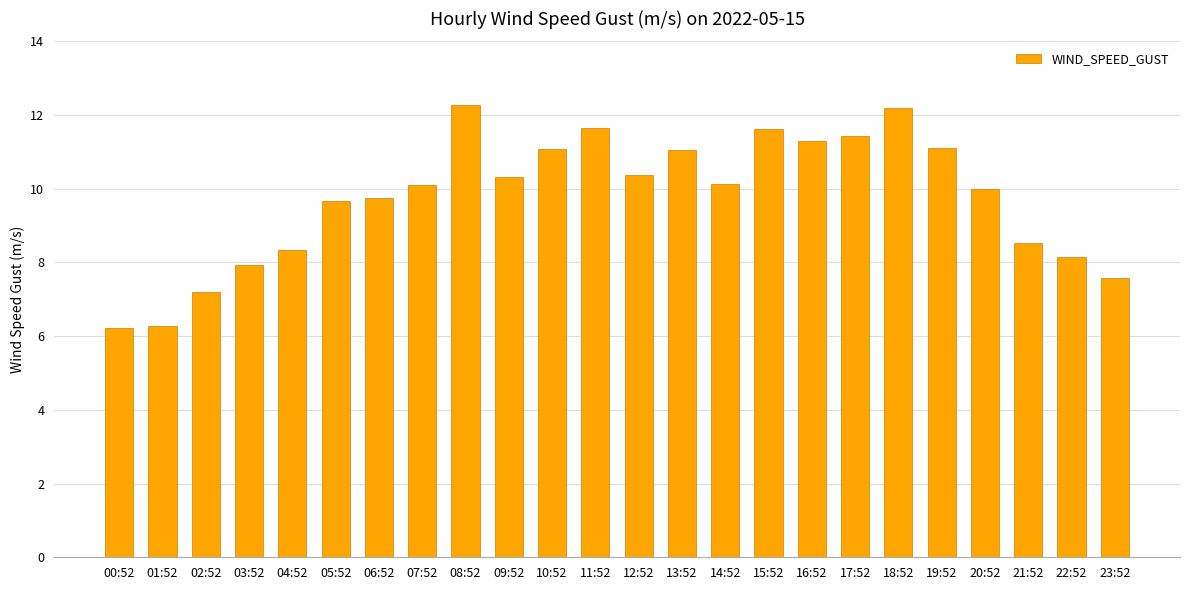

What is the value of the 8th bar from the left?

10.1